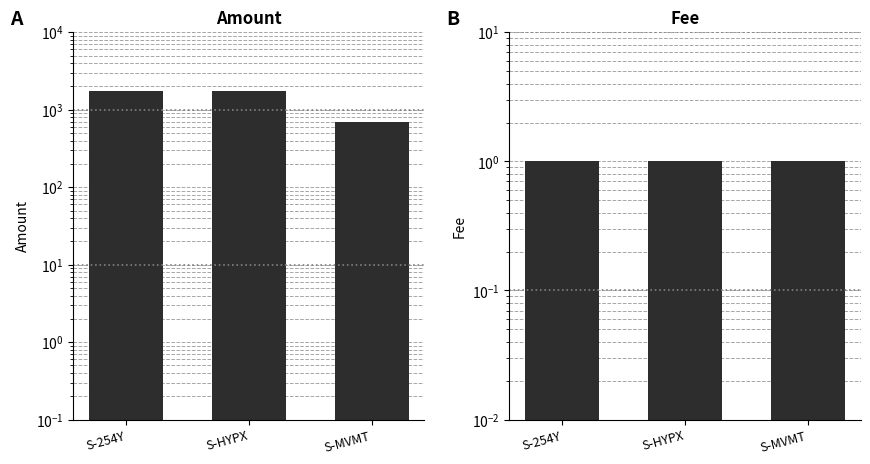

Which series has the largest total across all categories?

Amount